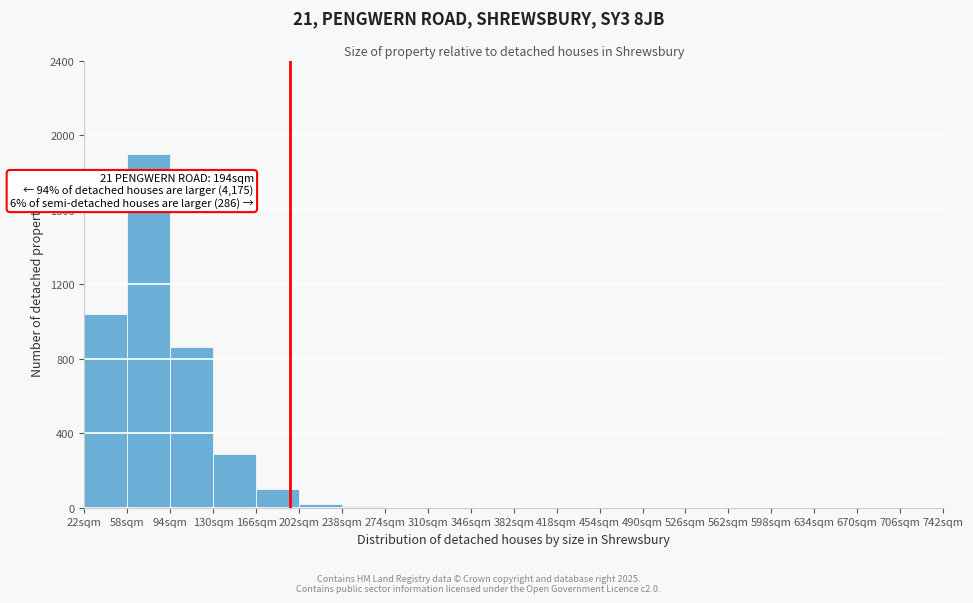

Which range on the x-axis has the tallest bar?

58 to 94